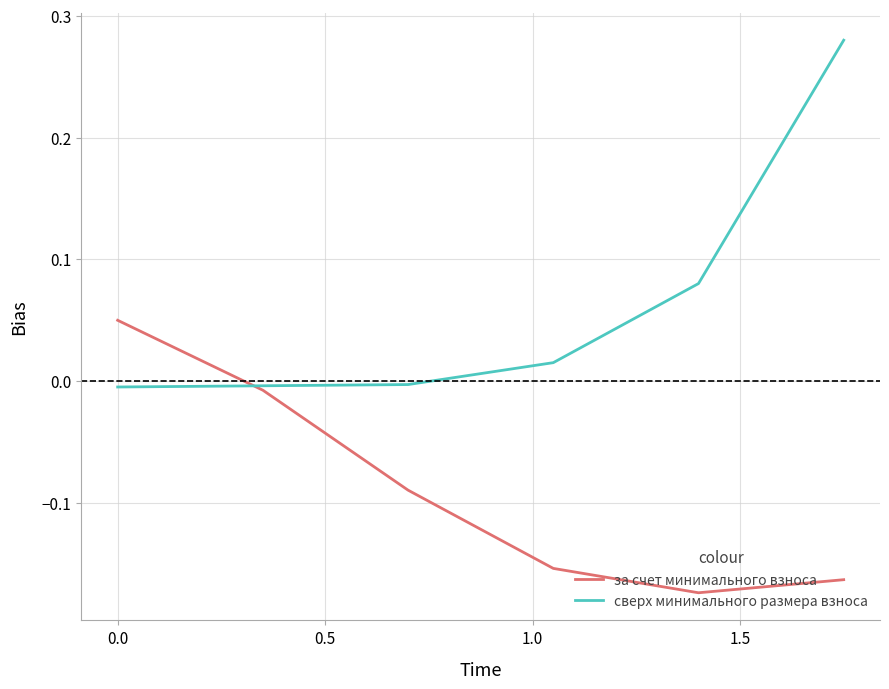

List the series in order of their peak value, lowest first.

за счет минимального взноса, сверх минимального размера взноса